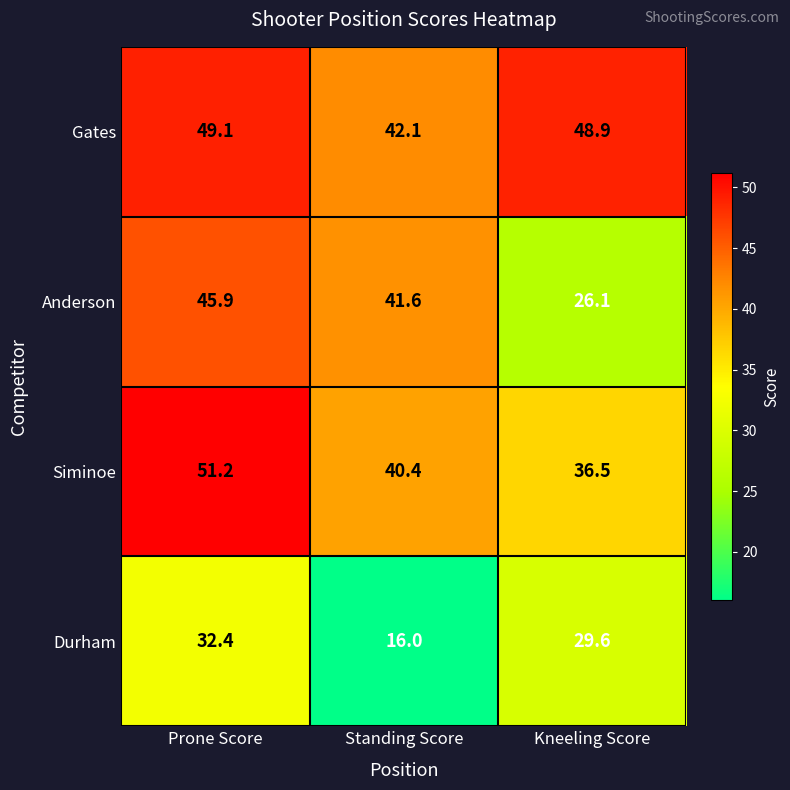

The value of Anderson at Standing Score is 41.6. True or false?

True